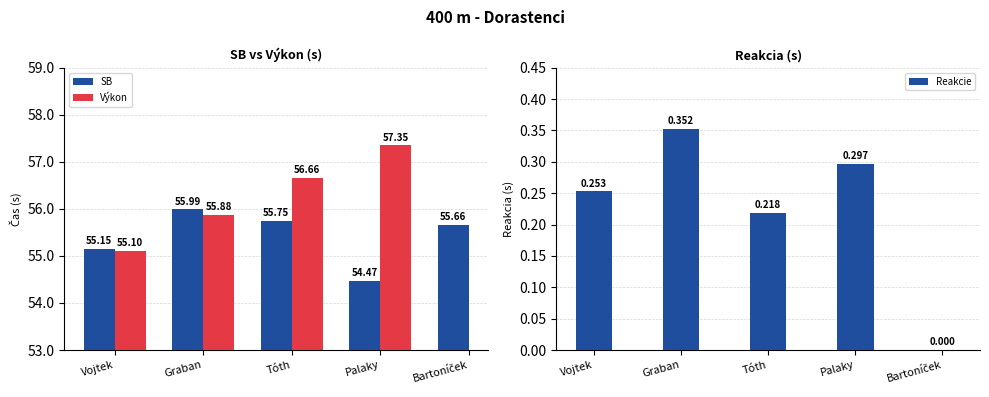

The value of Reakcie at Graban is 0.5. True or false?

False